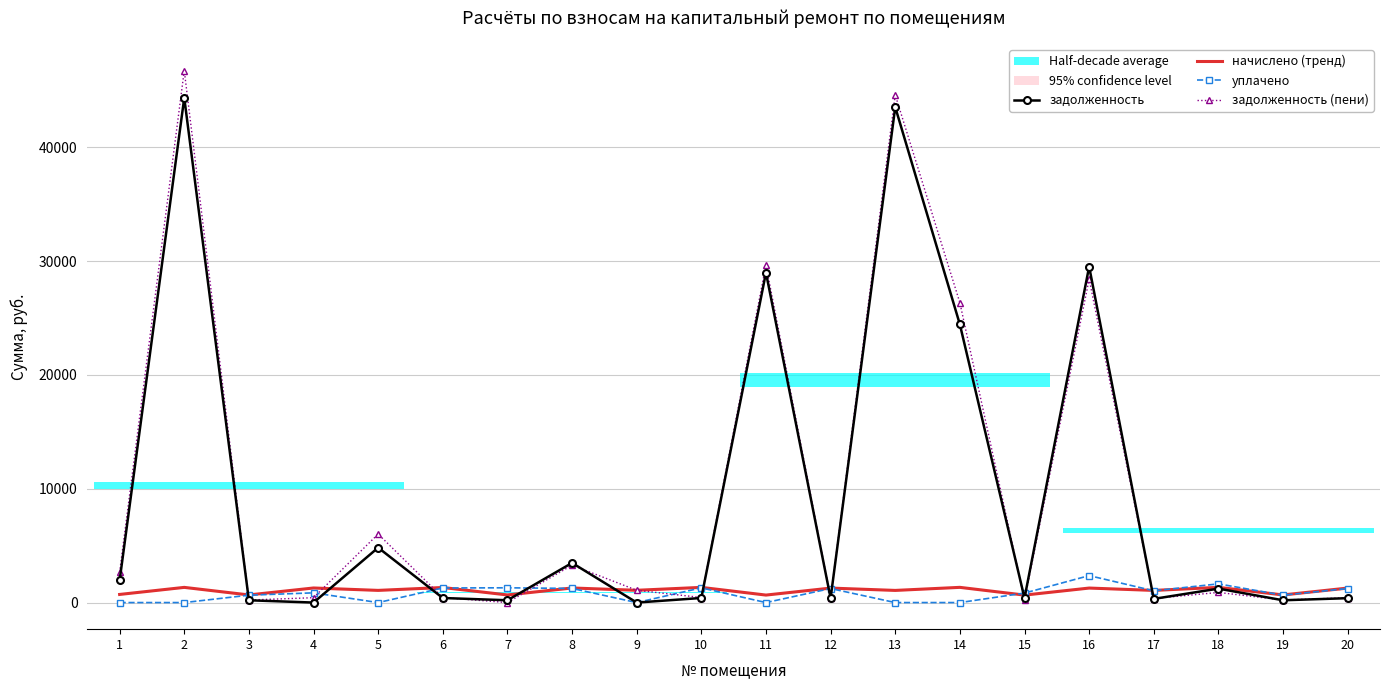

True or false: задолженность has a value of 24438.5 at 14.

True